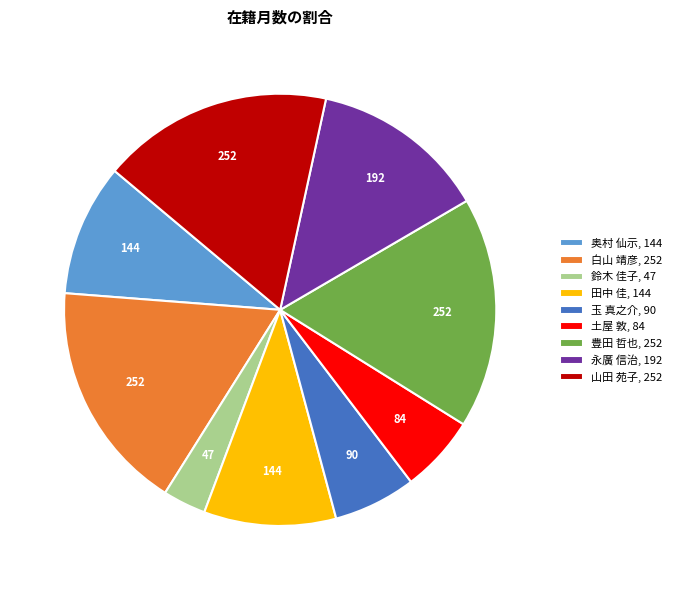

Between 白山 靖彦, 252 and 鈴木 佳子, 47, which is larger?

白山 靖彦, 252